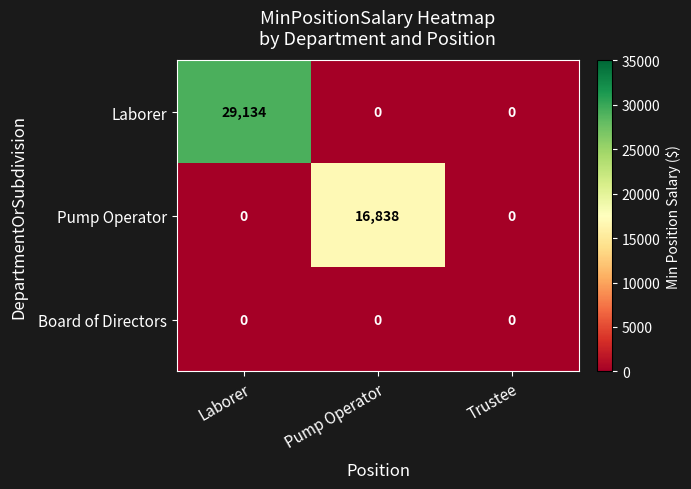

Which label corresponds to the largest value in the chart?

Laborer